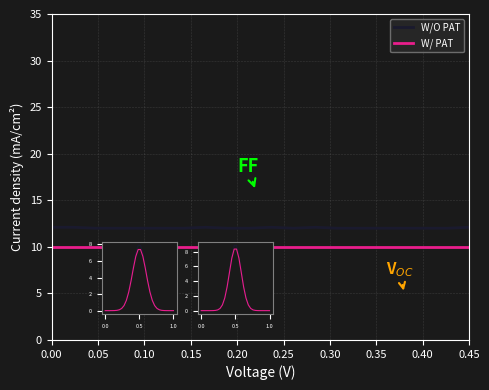

What are all the series names shown in the legend?

W/O PAT, W/ PAT